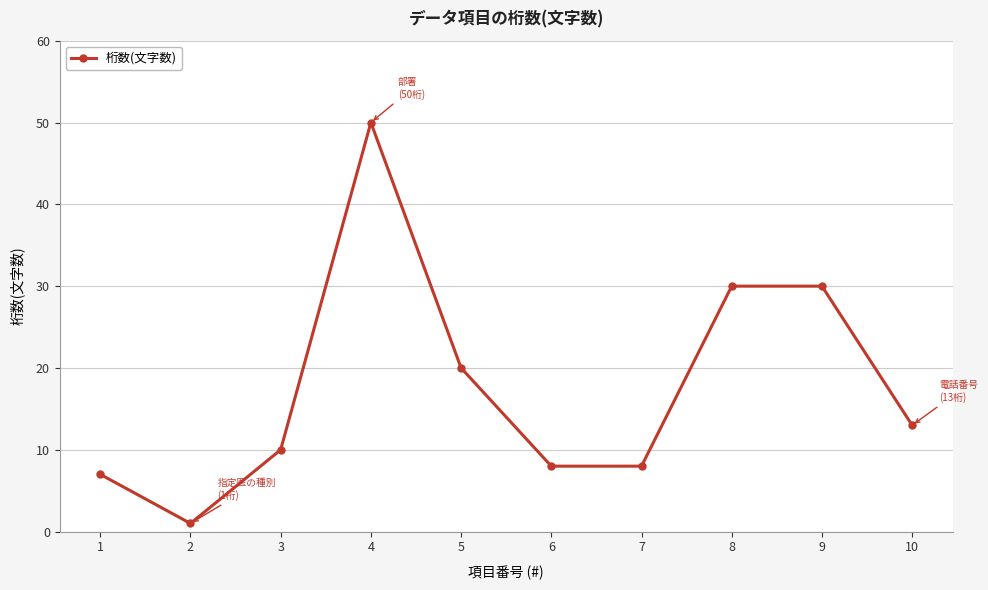

How many lines are shown in the chart?

1